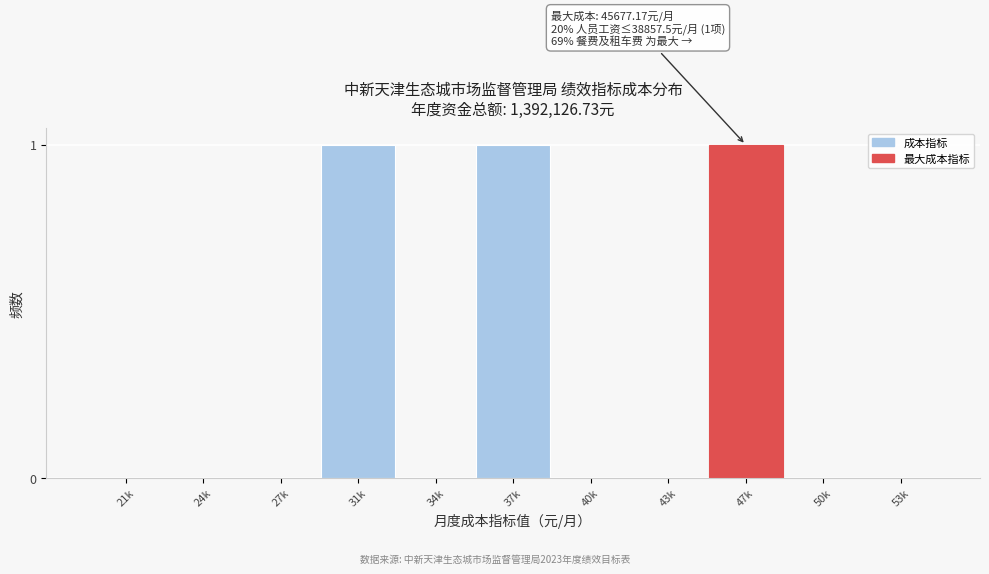

Reading right to left, list all the values displayed in this chart.

53k=0	50k=0	47k=1	43k=0	40k=0	37k=1	34k=0	31k=1	27k=0	24k=0	21k=0